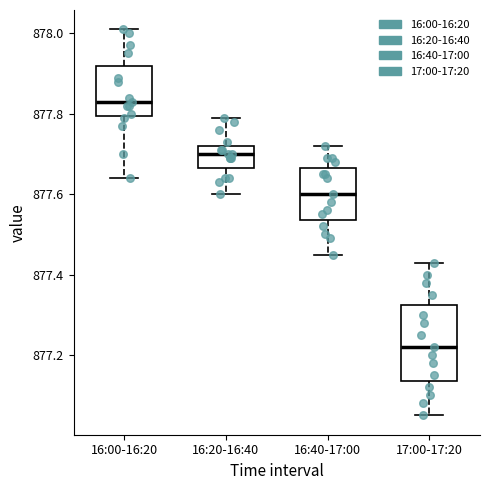

Reading left to right, read every box against the y-axis: the position of its median line, the range the box covers, and the ends of its whiskers. The values are not printed on the chart, so give them approximately, as read against the axis.

16:00-16:20: median 877.84, box 877.80 to 877.92, whiskers 877.64 to 878.02
16:20-16:40: median 877.70, box 877.66 to 877.72, whiskers 877.60 to 877.80
16:40-17:00: median 877.60, box 877.54 to 877.66, whiskers 877.46 to 877.72
17:00-17:20: median 877.22, box 877.14 to 877.32, whiskers 877.06 to 877.44